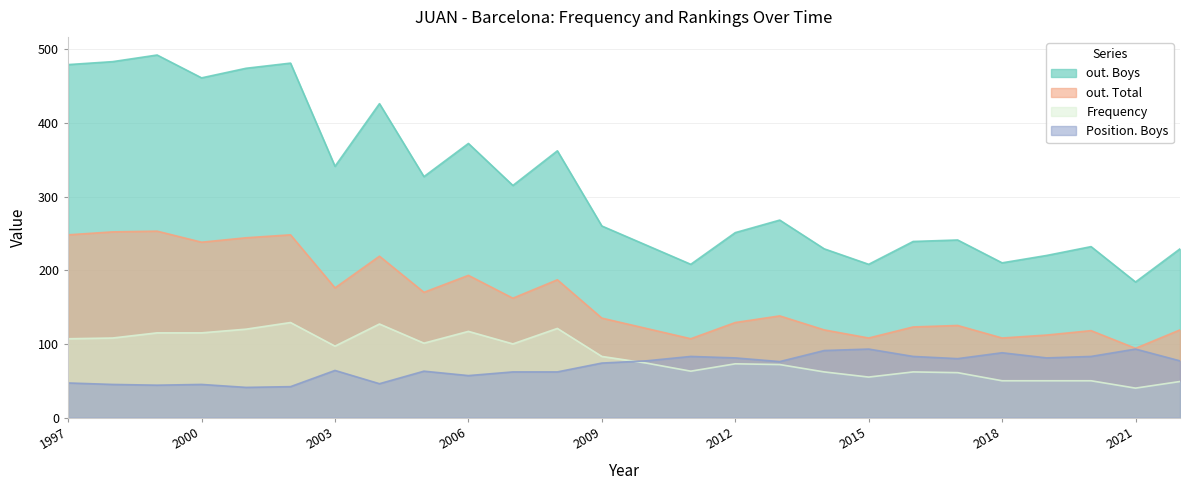

What is the average value of the Position. Boys series?

68